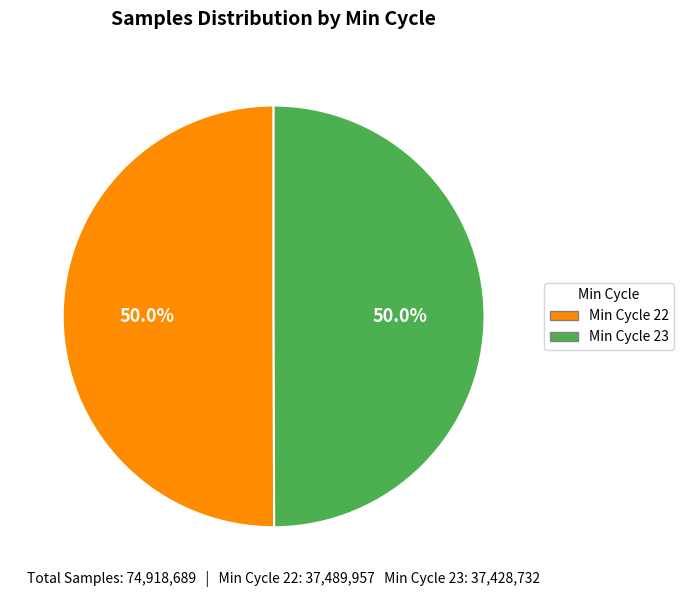

What percentage is NOT represented by Min Cycle 22?

50.0%